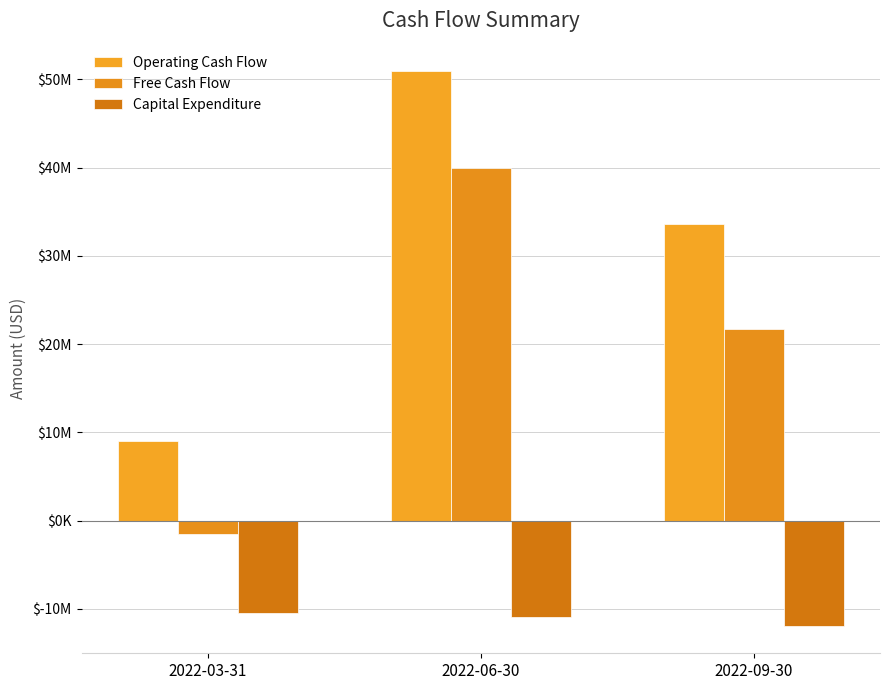

Are the bars grouped side by side (vs. stacked)?

Yes